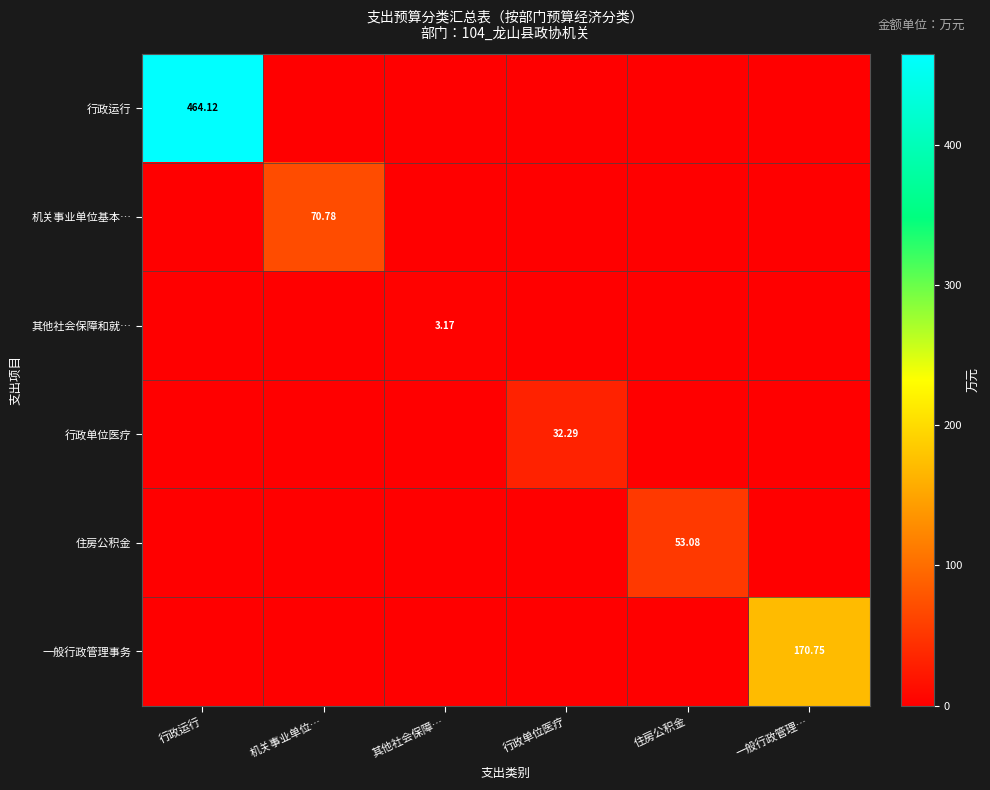

At which label is 机关事业单位基本… closest to 35?

行政运行